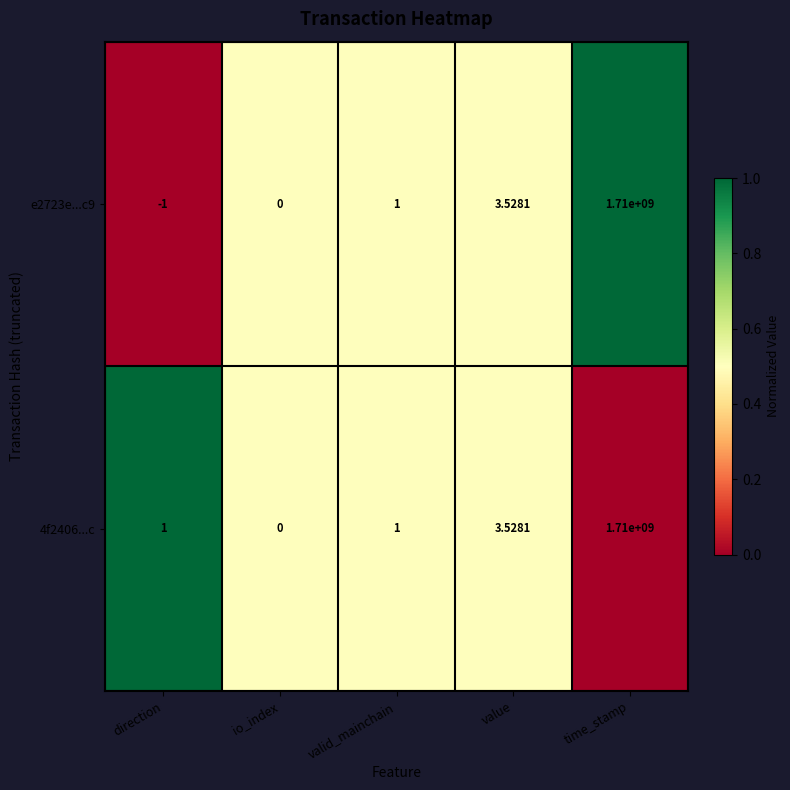

Which category has the highest value in the 4f2406...c series?

time_stamp